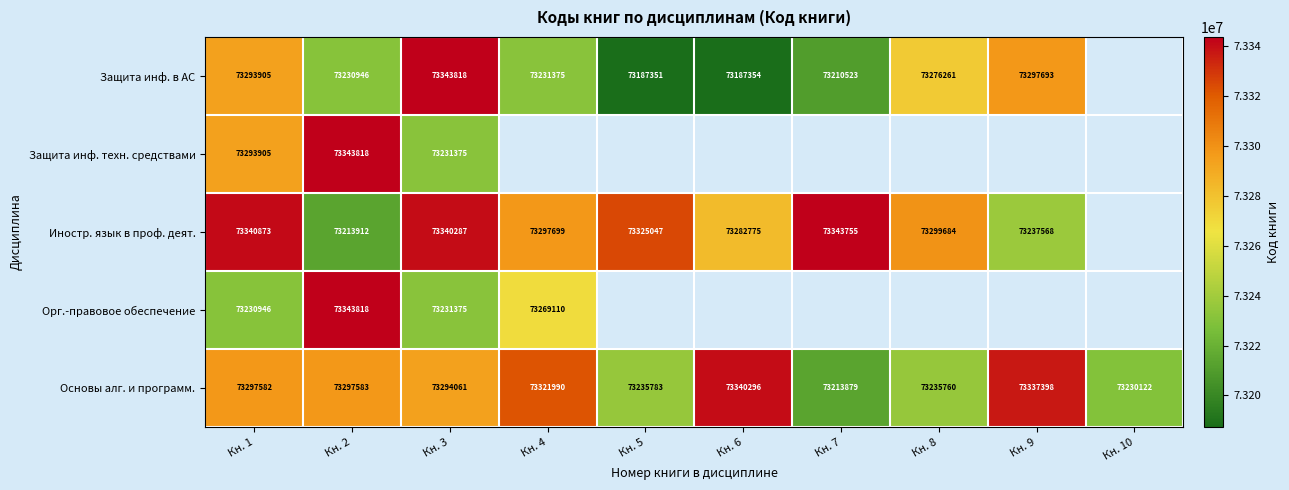

How many series are shown in this chart?

5